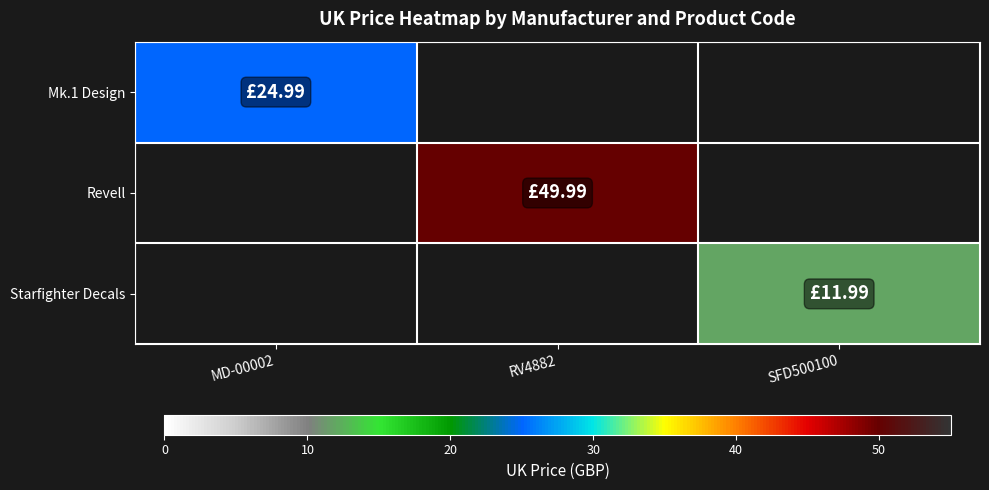

What is the approximate value of Revell at RV4882?

50.0